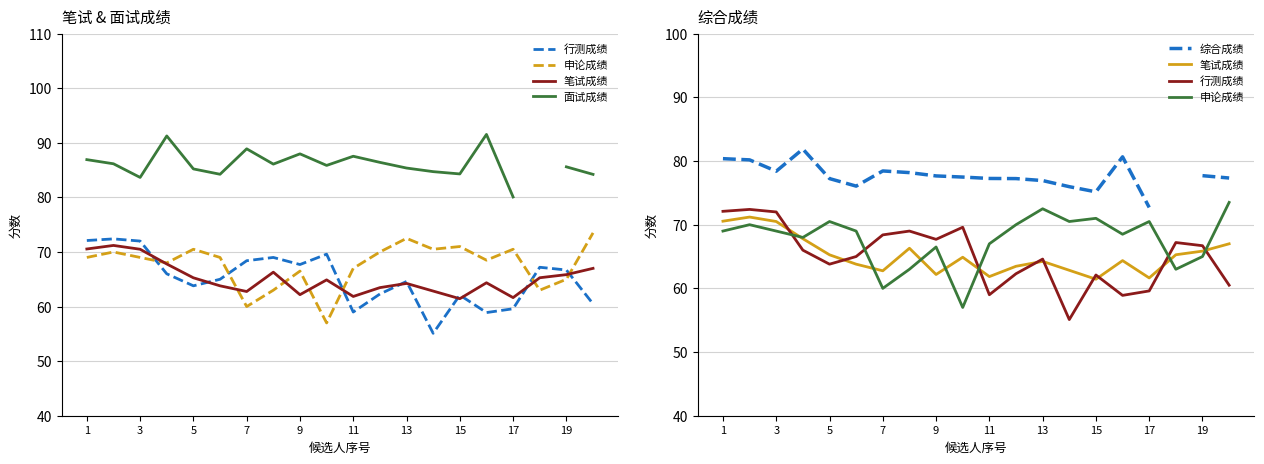

True or false: 面试成绩 and 综合成绩 intersect in this chart.

False